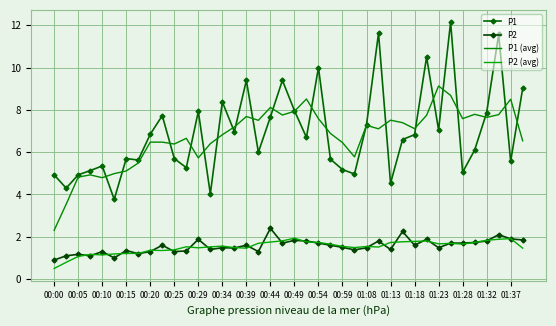

At which label is P1 closest to 7?

01:18